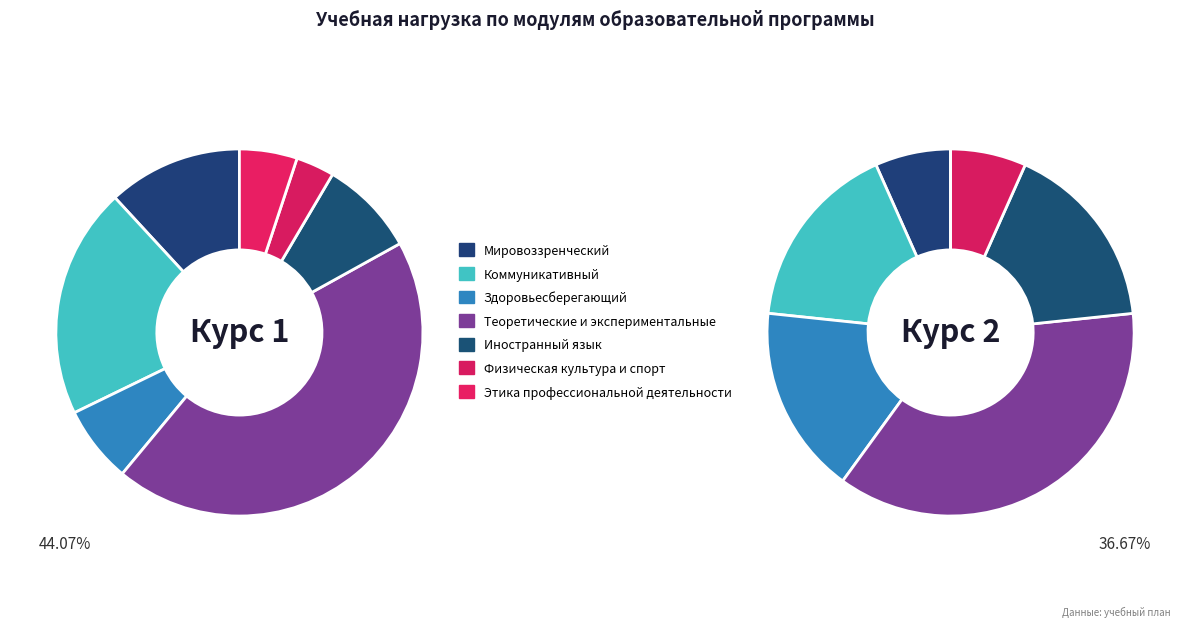

Is it true that Физическая культура и спорт is 3% of the pie?

True